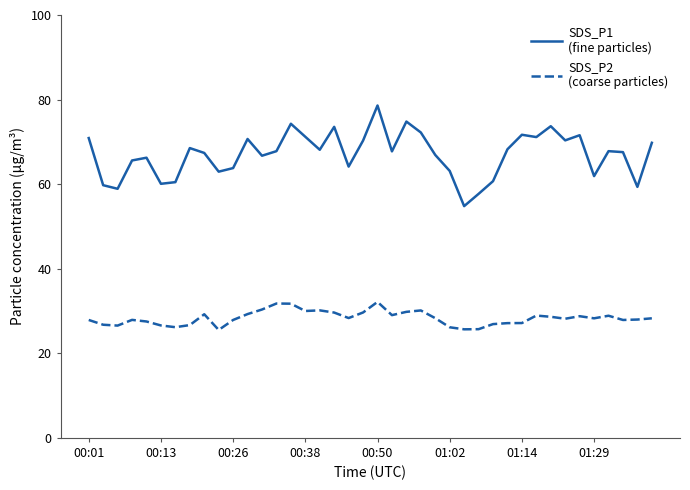

What is the maximum value shown in the chart?

78.6